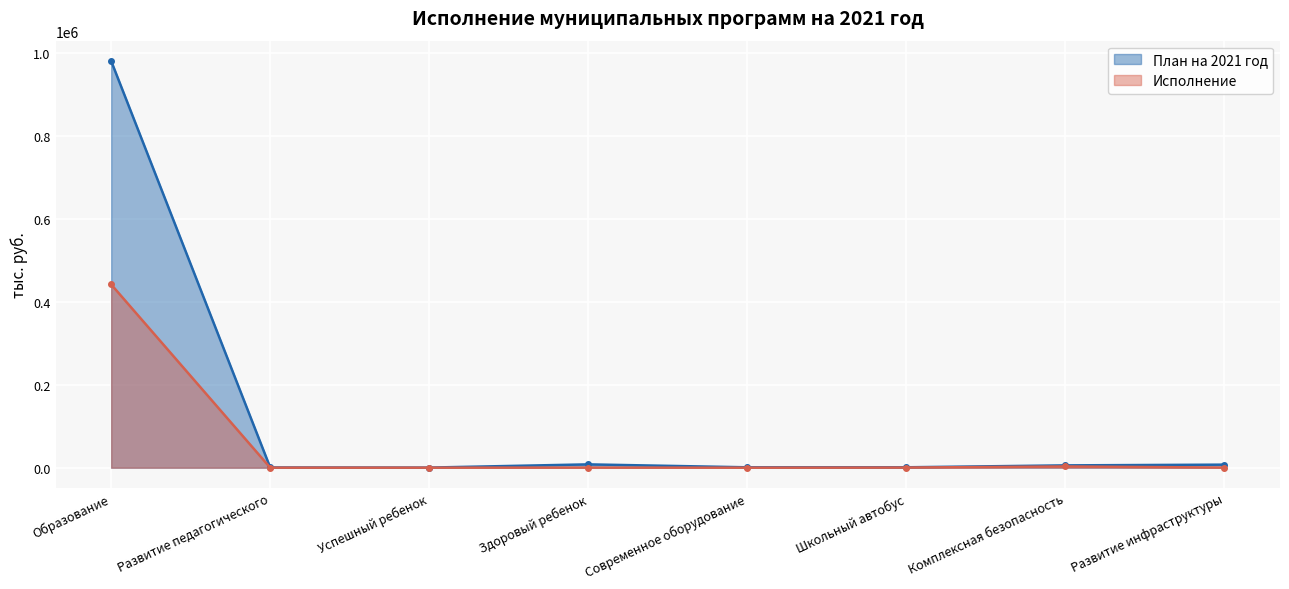

Which series has the widest spread of values?

План на 2021 год